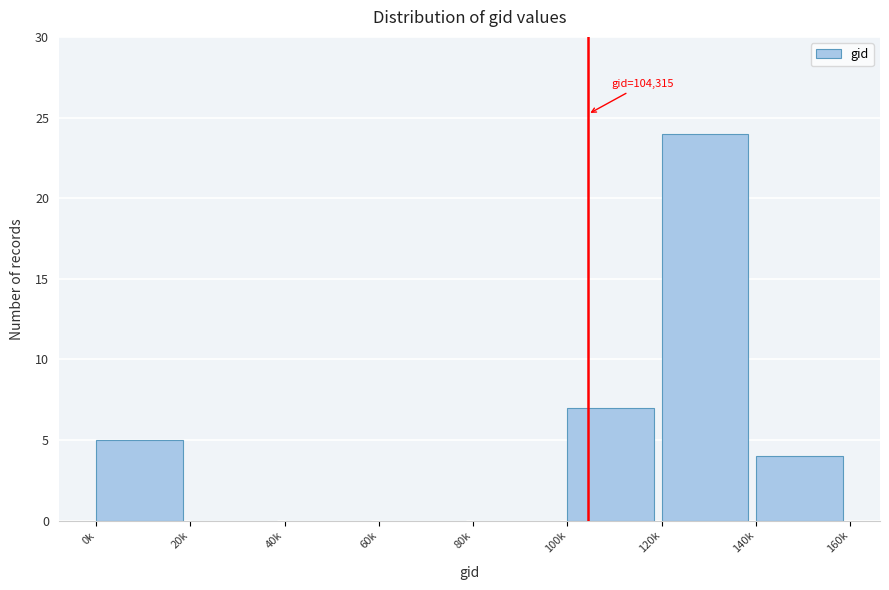

Reading left to right, list all the values displayed in this chart.

0k=5	20k=0	40k=0	60k=0	80k=0	100k=7	120k=24	140k=4